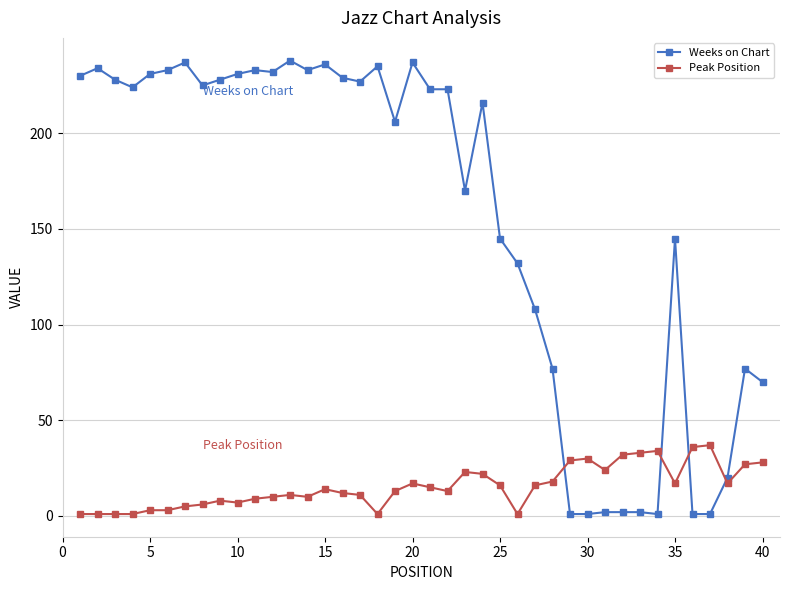

List the series in order of their peak value, lowest first.

Peak Position, Weeks on Chart